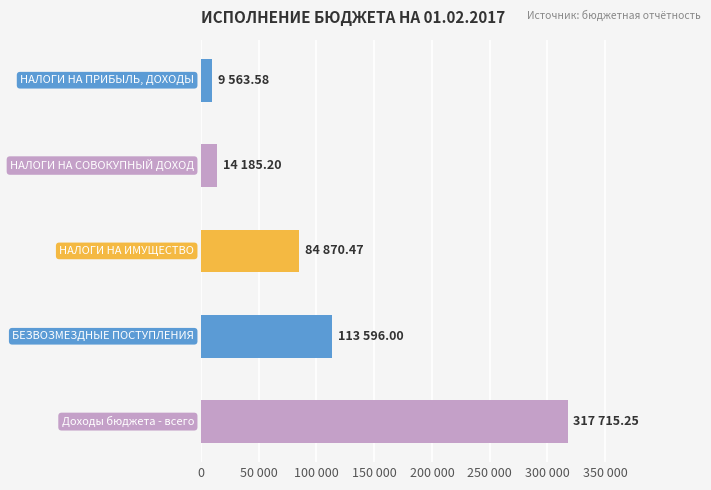

Does the chart contain any negative values?

No